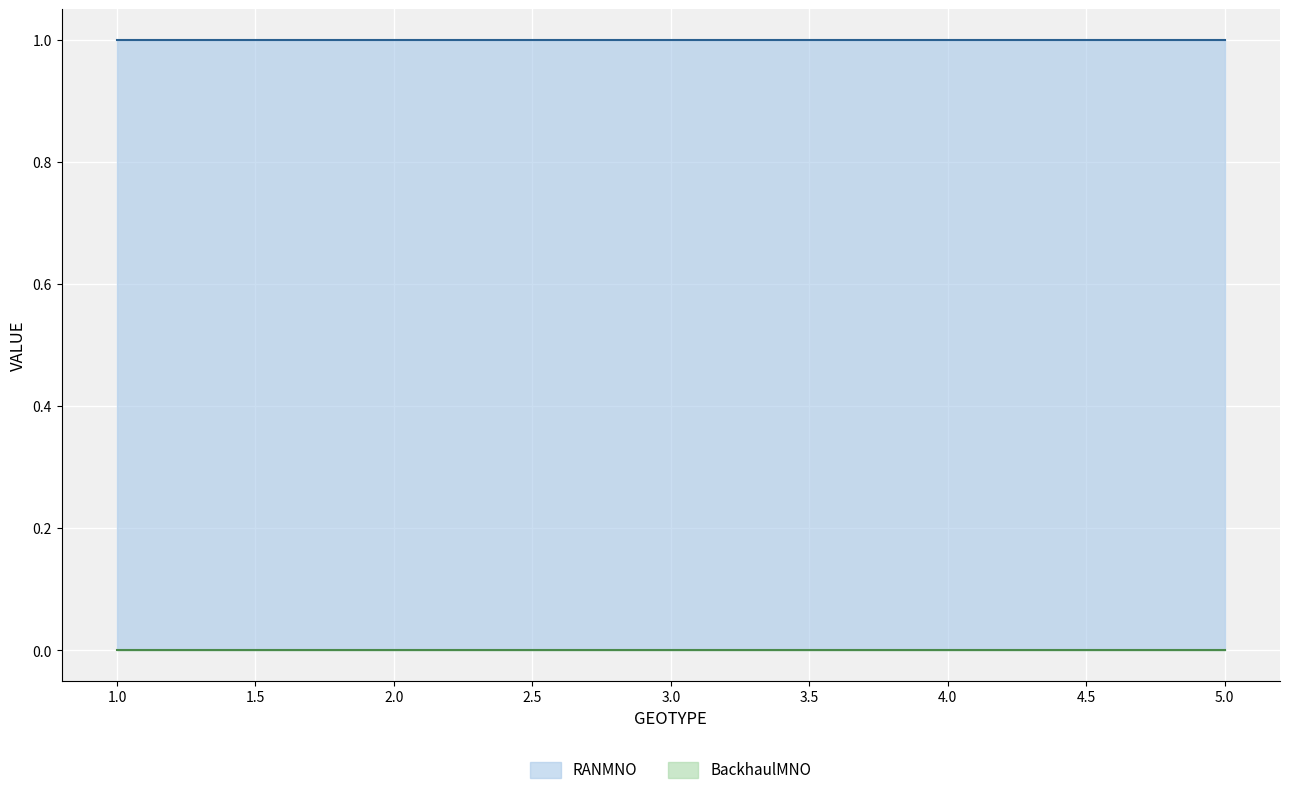

True or false: RANMNO has a value of 0 at 2.

False